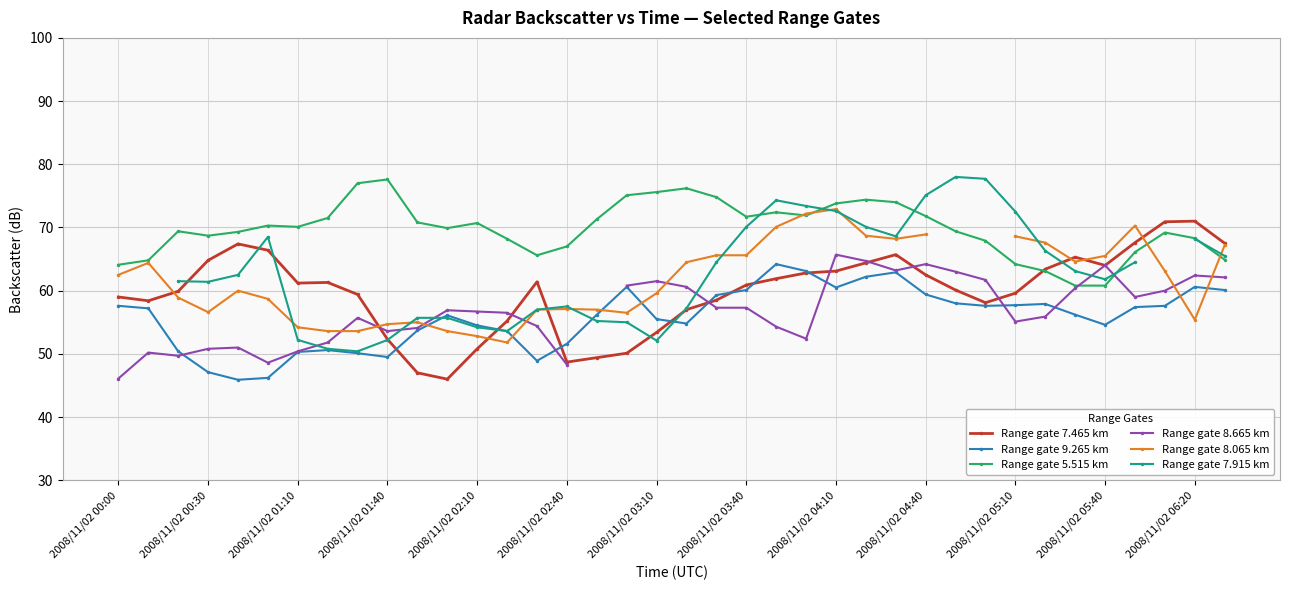

The value of Range gate 5.515 km at 2008/11/02 05:10 is 16.4. True or false?

False